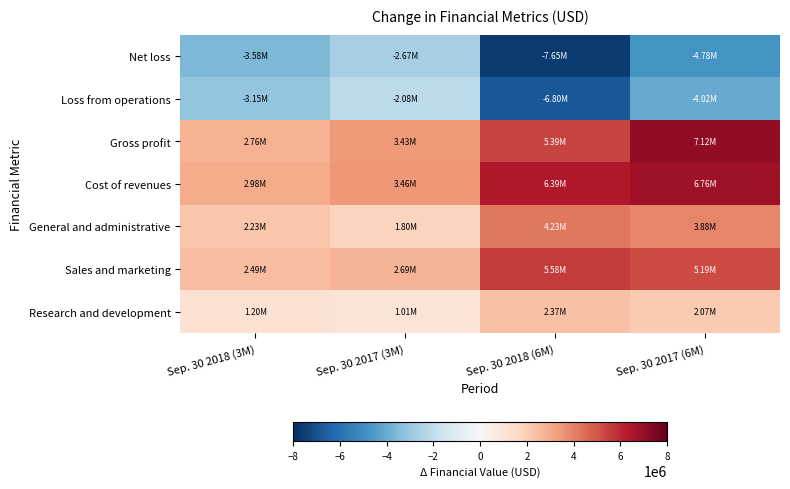

Reading left to right, what are all the values shown in this chart?

Research and development: Sep. 30 2018 (3M)=1195000	Sep. 30 2017 (3M)=1008000	Sep. 30 2018 (6M)=2371000	Sep. 30 2017 (6M)=2074000
Sales and marketing: Sep. 30 2018 (3M)=2491000	Sep. 30 2017 (3M)=2694000	Sep. 30 2018 (6M)=5582000	Sep. 30 2017 (6M)=5190000
General and administrative: Sep. 30 2018 (3M)=2225000	Sep. 30 2017 (3M)=1805000	Sep. 30 2018 (6M)=4230000	Sep. 30 2017 (6M)=3877000
Cost of revenues: Sep. 30 2018 (3M)=2975000	Sep. 30 2017 (3M)=3456000	Sep. 30 2018 (6M)=6388000	Sep. 30 2017 (6M)=6759000
Gross profit: Sep. 30 2018 (3M)=2759000	Sep. 30 2017 (3M)=3432000	Sep. 30 2018 (6M)=5386000	Sep. 30 2017 (6M)=7117000
Loss from operations: Sep. 30 2018 (3M)=-3152000	Sep. 30 2017 (3M)=-2075000	Sep. 30 2018 (6M)=-6797000	Sep. 30 2017 (6M)=-4024000
Net loss: Sep. 30 2018 (3M)=-3583000	Sep. 30 2017 (3M)=-2671000	Sep. 30 2018 (6M)=-7652000	Sep. 30 2017 (6M)=-4781000